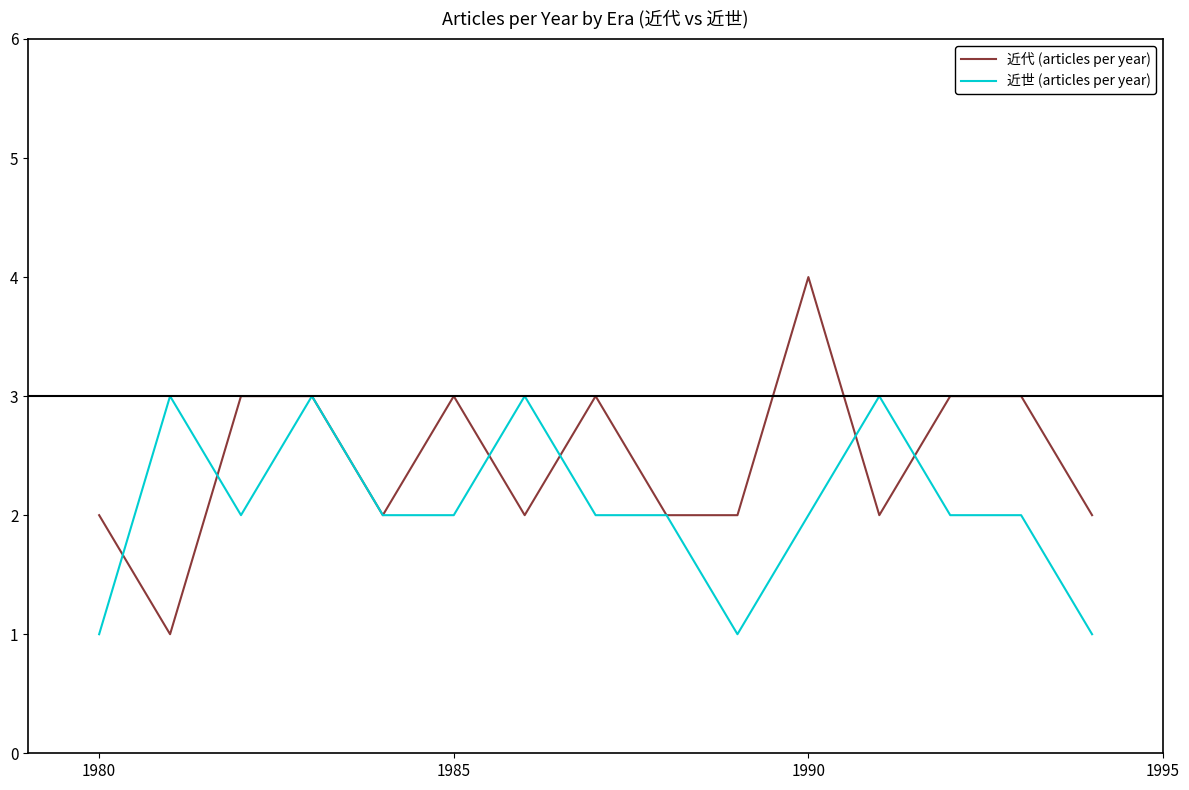

Rank the series by their maximum value, from highest to lowest.

近代 (articles per year), 近世 (articles per year)